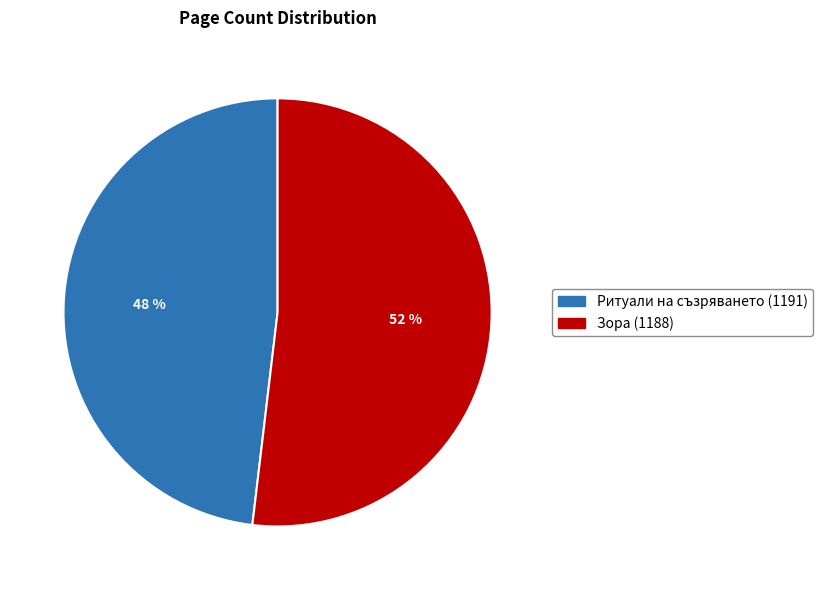

How many segments does this pie chart have?

2